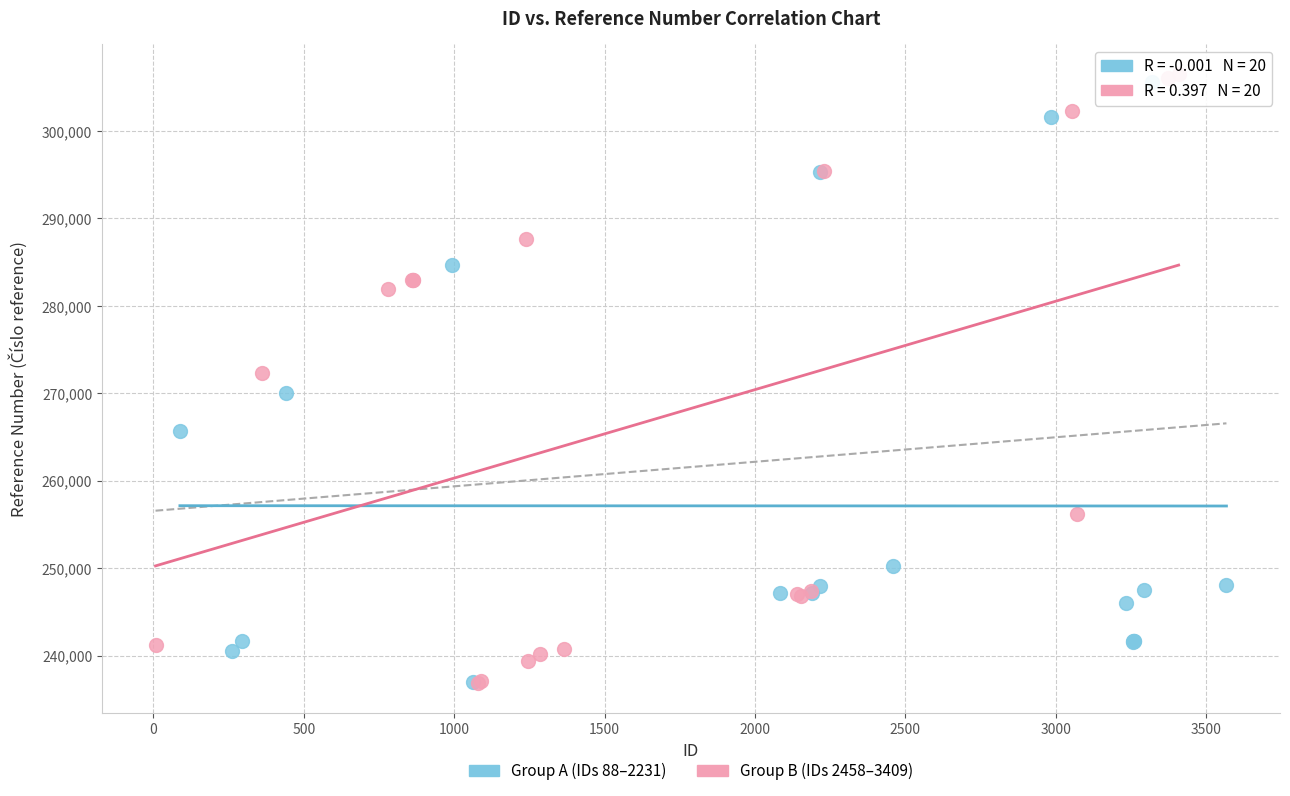

Which series contains the highest Y value?

Group B (IDs 2458–3409)